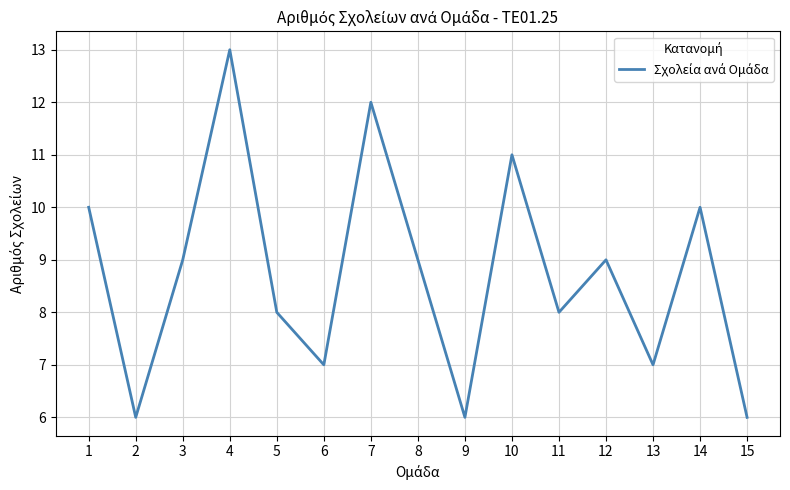

What is the sum of the values at 7 and 5?

20